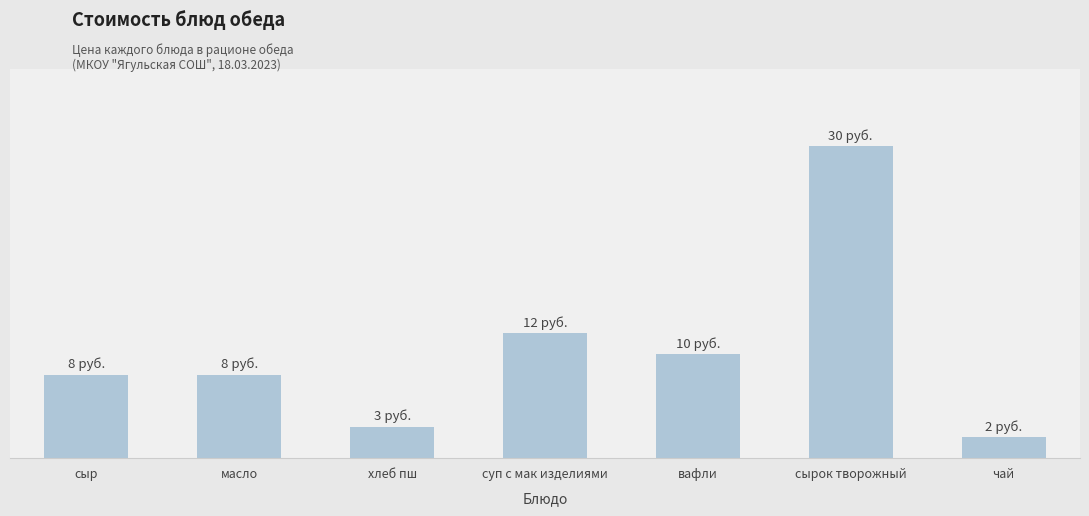

Reading right to left, extract all data points from this chart.

2	30	10	12	3	8	8